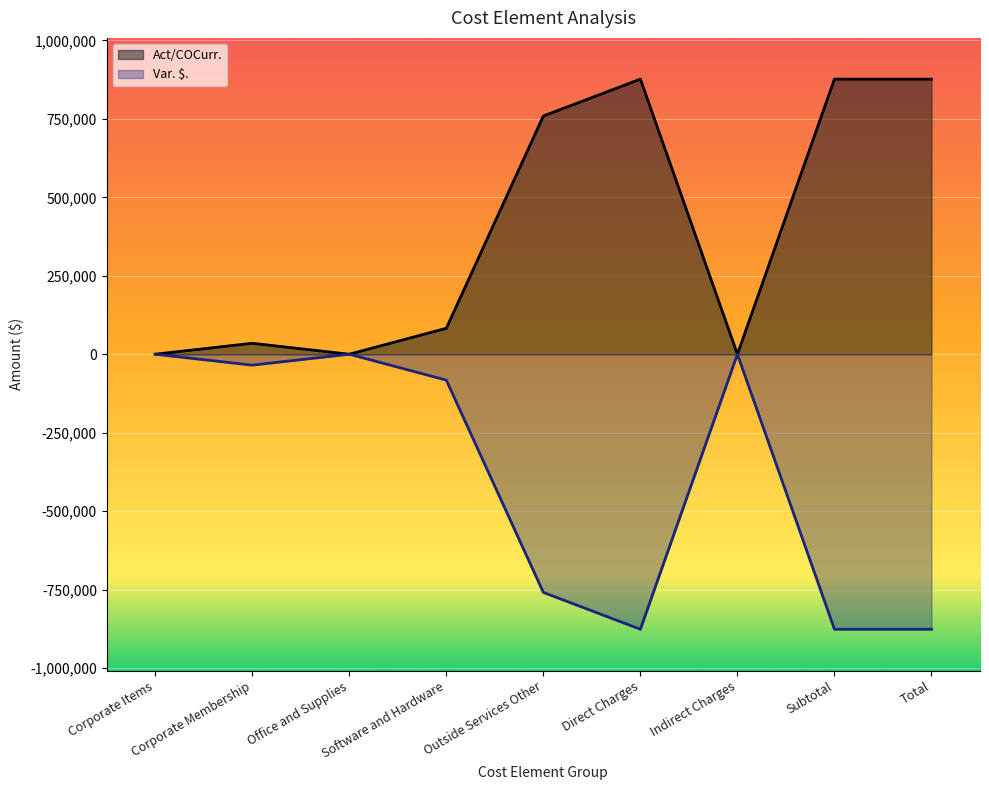

Rank the series by their maximum value, from highest to lowest.

Act/COCurr., Var. $.